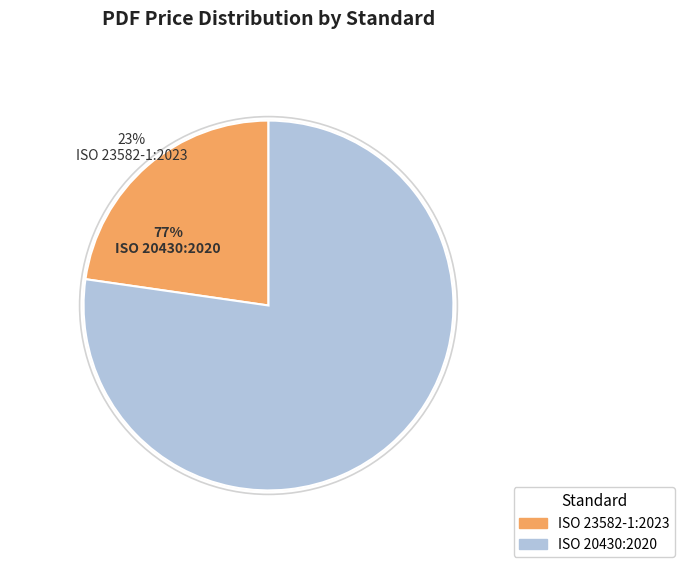

How many slices are in this pie chart?

2